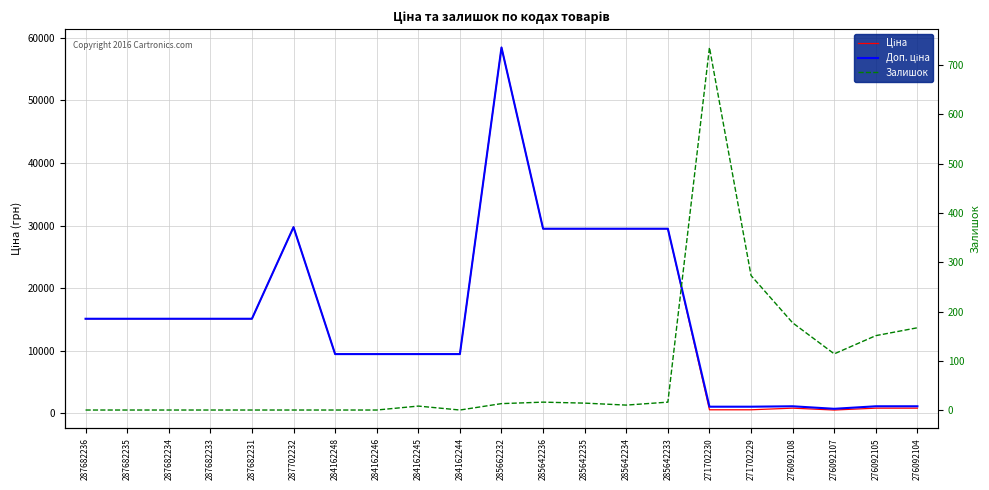

What is the approximate value of Доп. ціна at 285642236?

29491.5